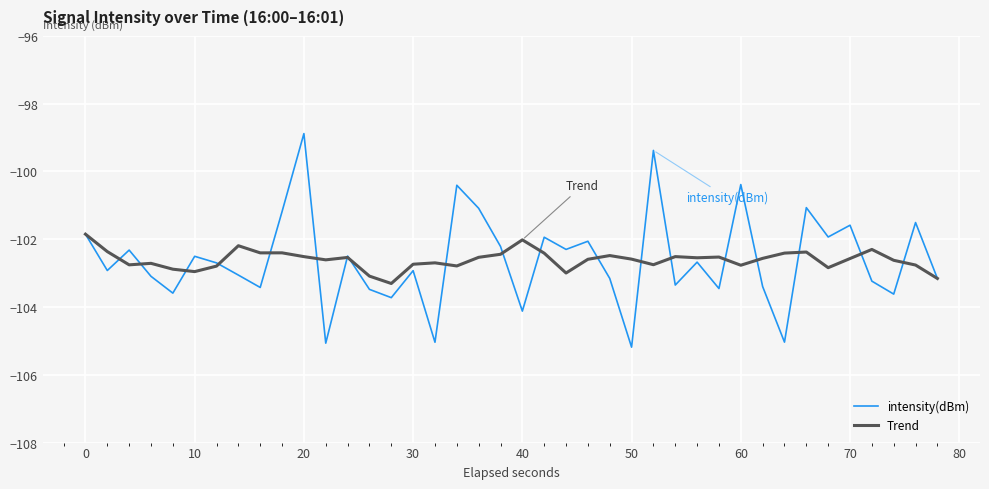

Which series has the largest range (max minus min)?

intensity(dBm)